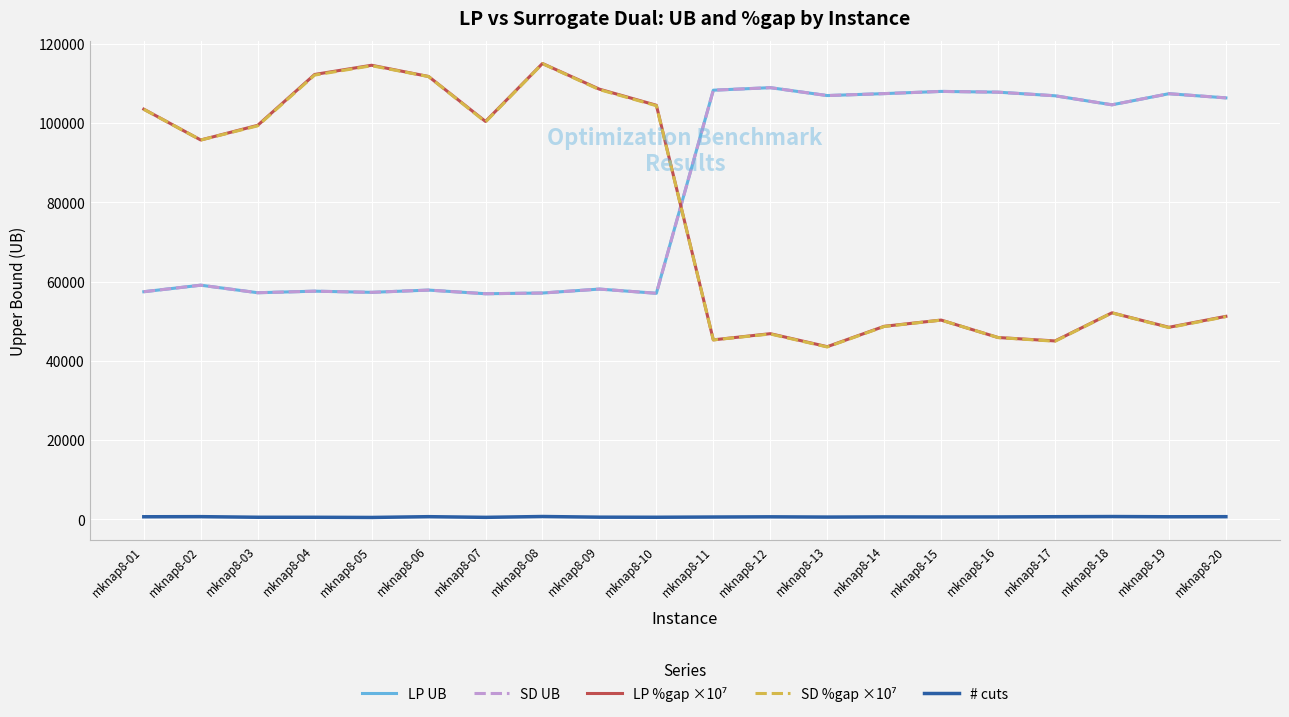

The value of SD UB at mknap8-20 is 178127.2. True or false?

False